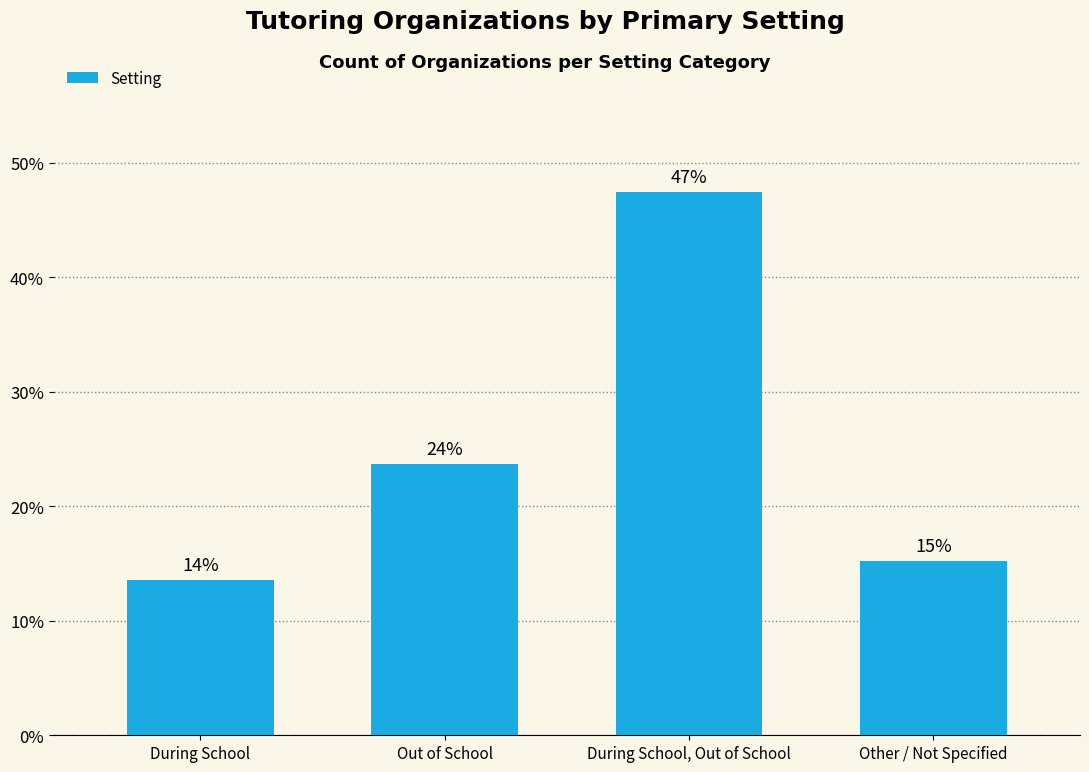

How many bars are there in total?

4